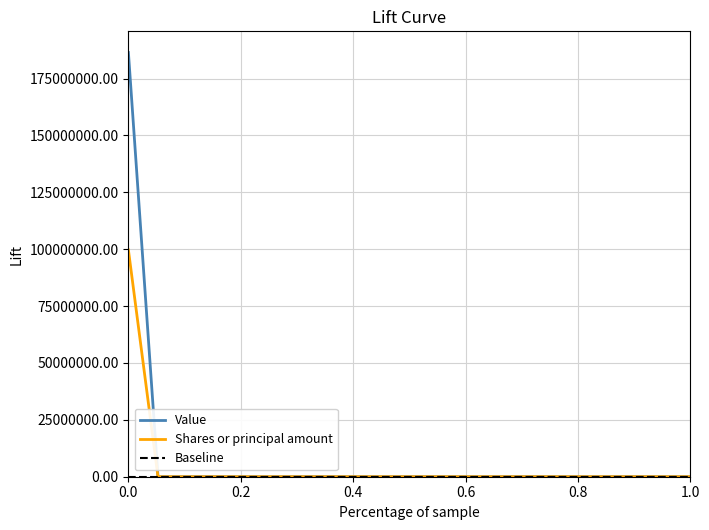

Which series has the largest range (max minus min)?

Value